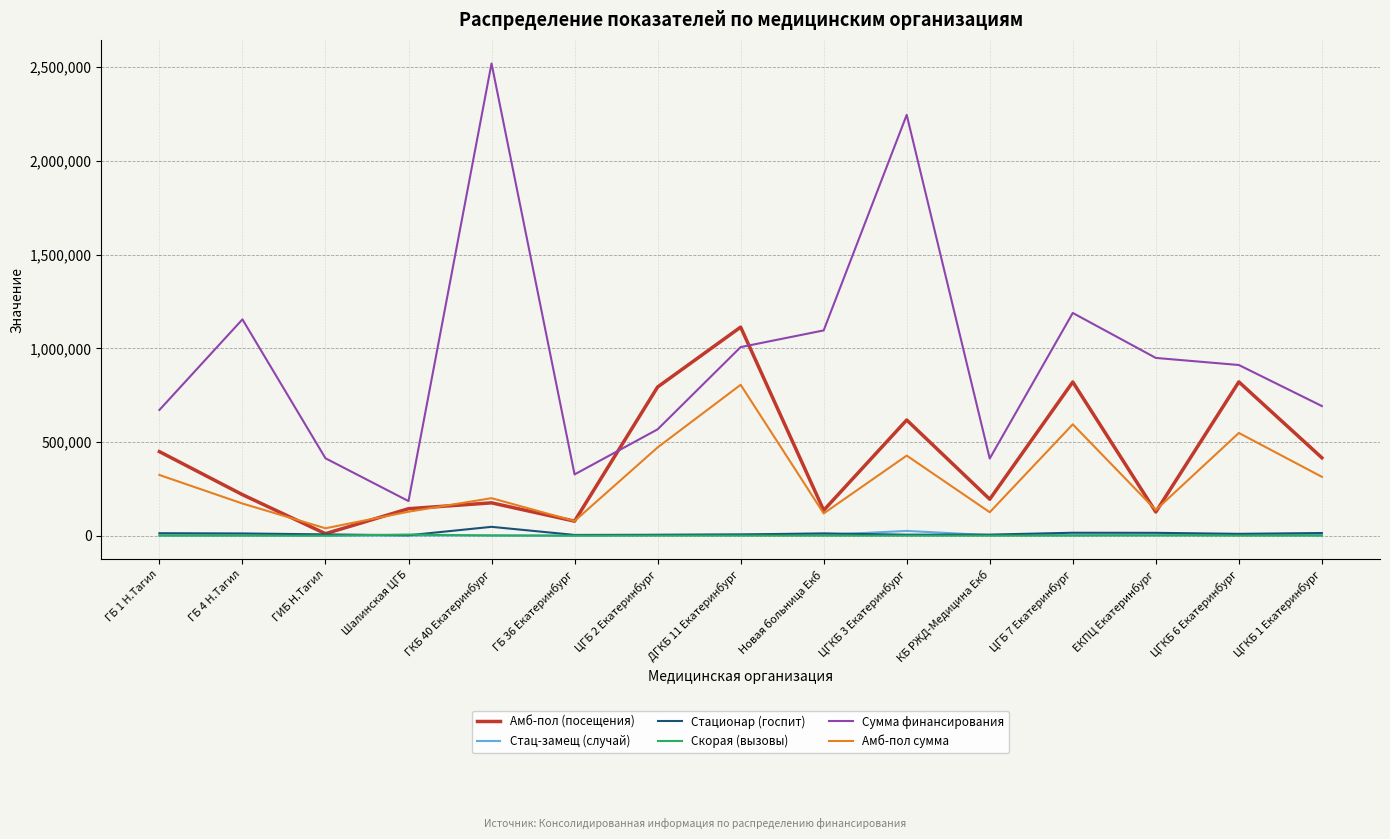

What are all the series names shown in the legend?

Амб-пол (посещения), Стац-замещ (случай), Стационар (госпит), Скорая (вызовы), Сумма финансирования, Амб-пол сумма